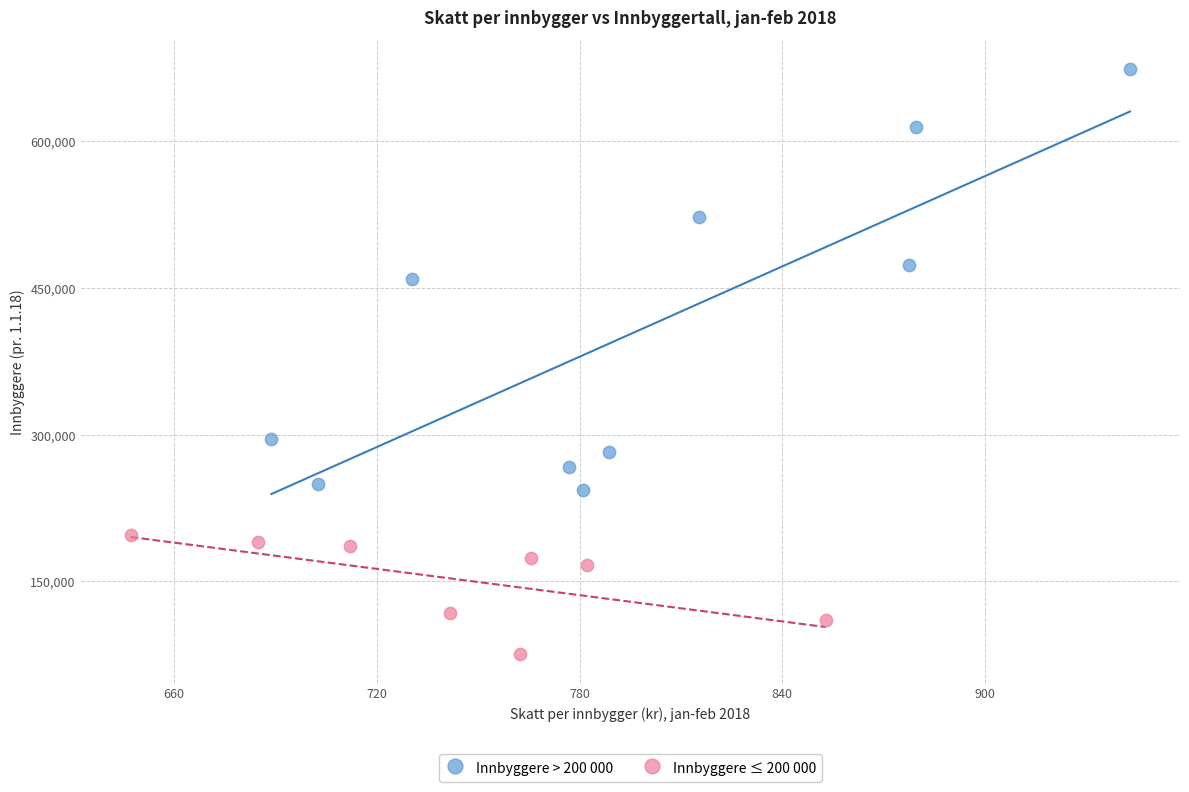

Which series has the widest spread of Y values?

Innbyggere > 200 000